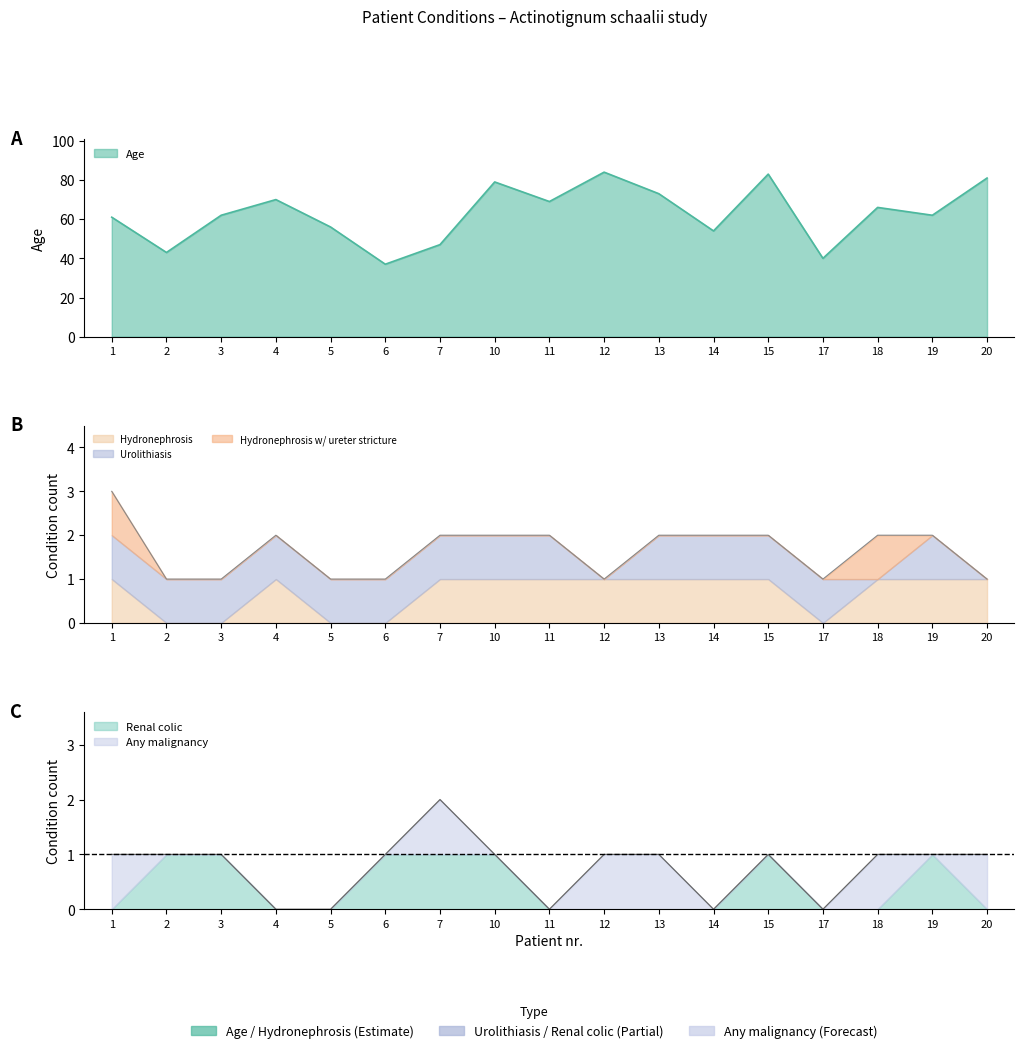

What is the difference between the second highest and second lowest values in the Hydronephrosis series?

1